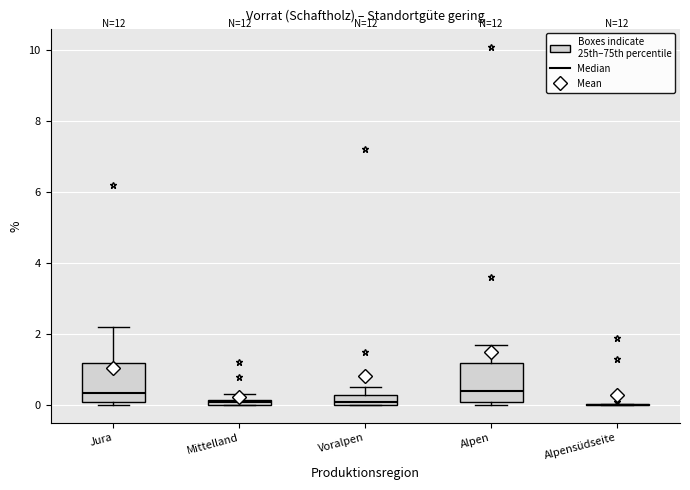

Where is the upper edge of the box for Jura on the y-axis? The values are not printed on the chart, so give them approximately, as read against the axis.

1.2